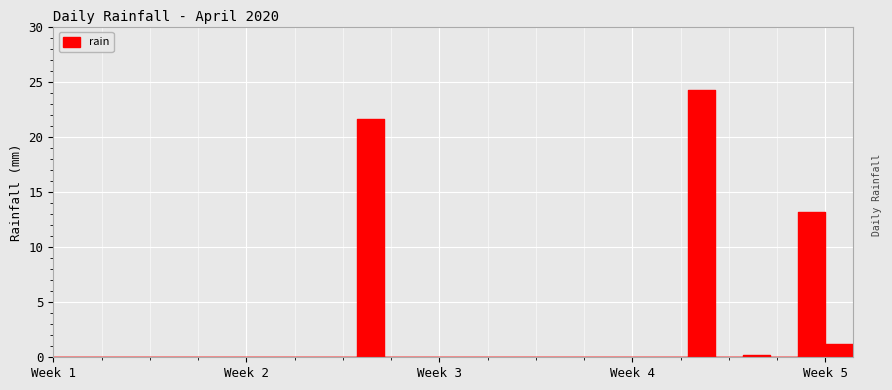

At which category does the data reach its first local peak?

2020-04-13